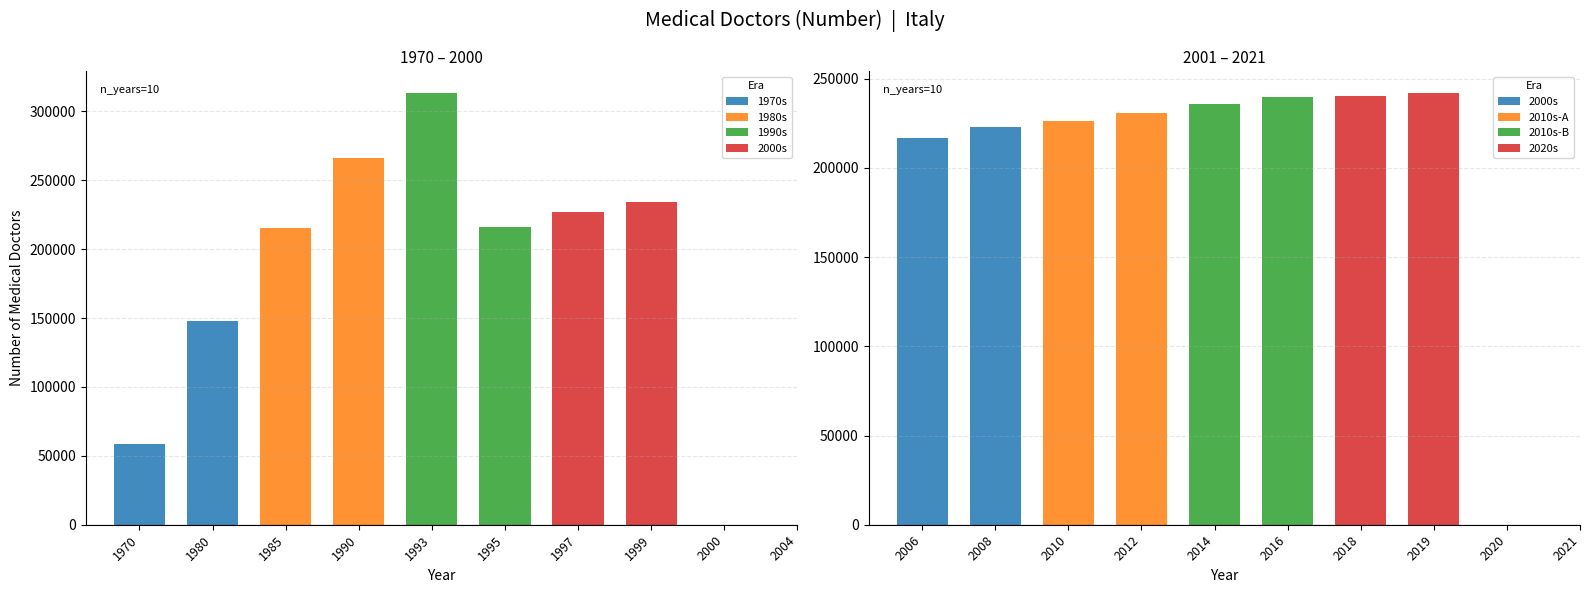

What is the value of the Italy bar at the 10th from the left?

221667